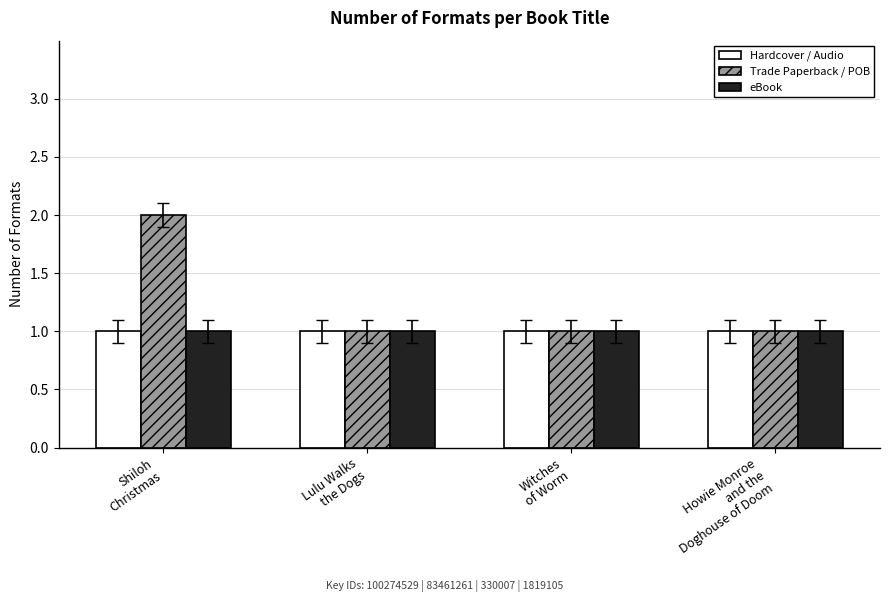

The value of eBook at Howie Monroe
and the
Doghouse of Doom is 1. True or false?

True